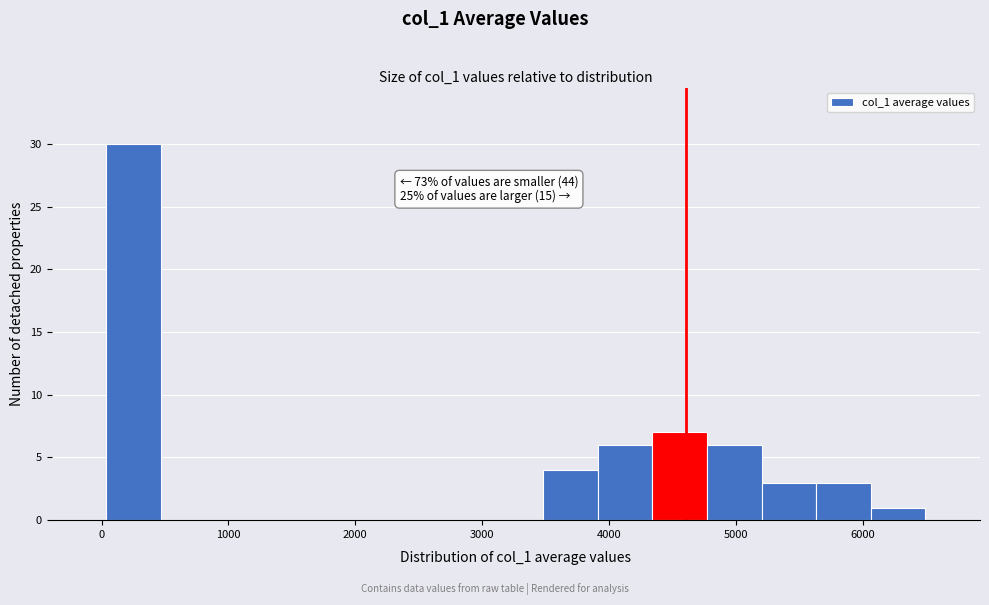

Which range on the x-axis has the tallest bar?

0 to 500